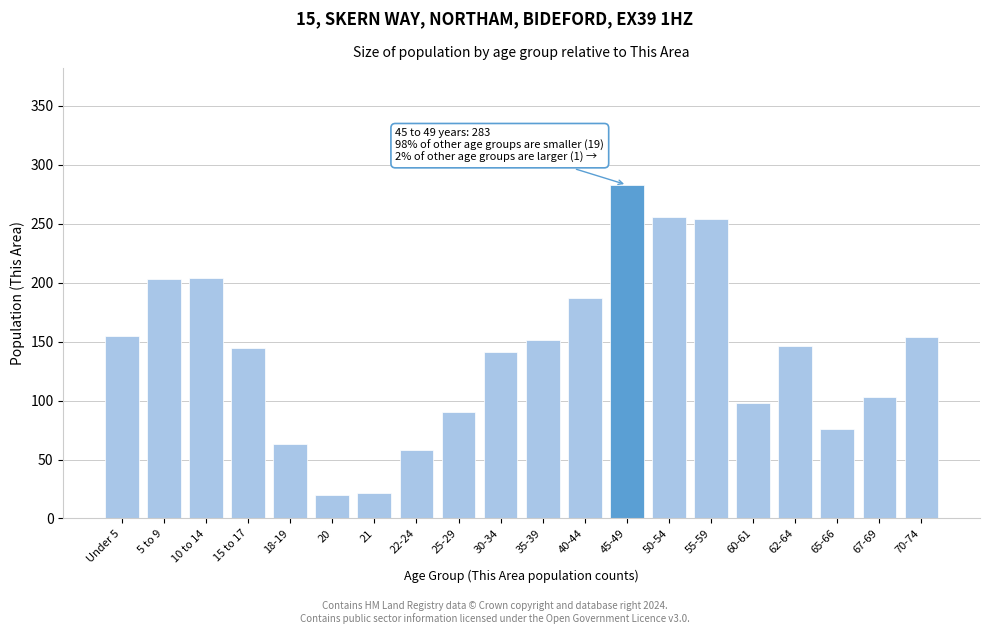

Between 60-61 and 40-44, which is larger?

40-44